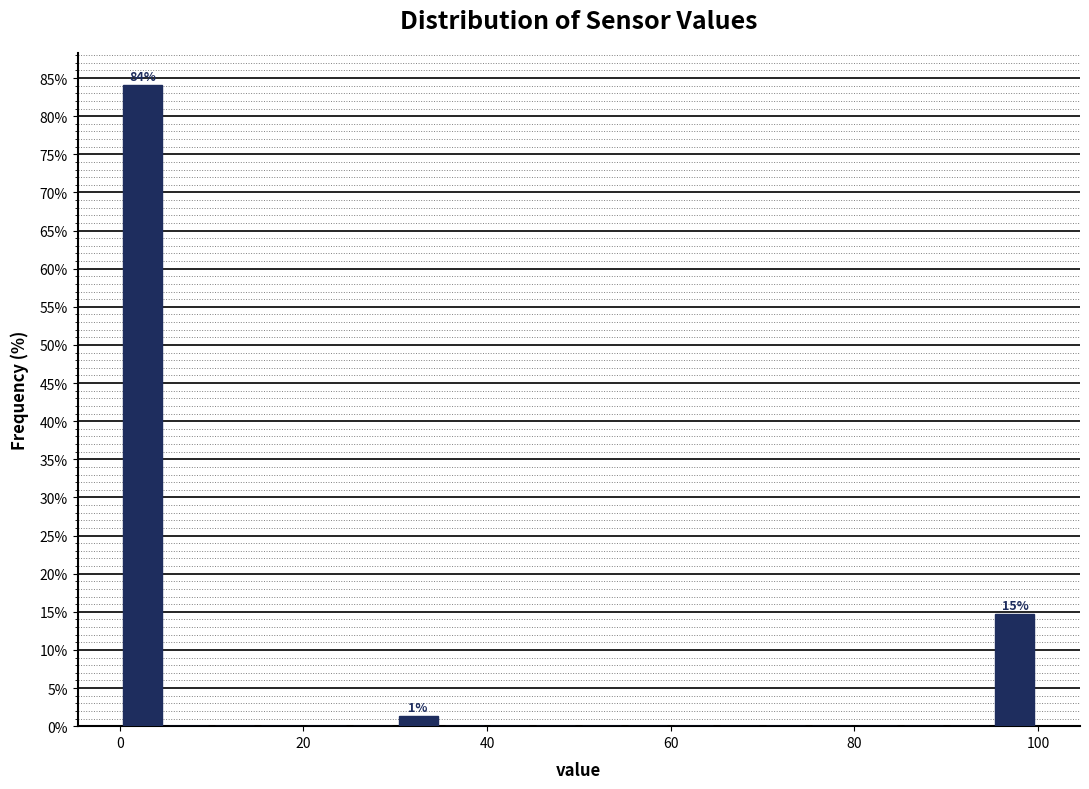

Read against the x-axis, roughly where is the centre of the tallest bar?

2